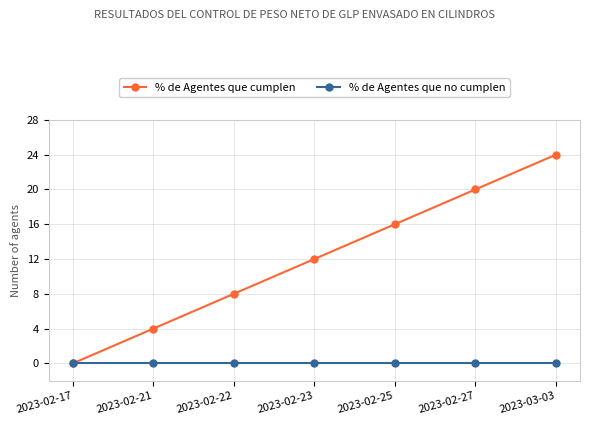

At which category does the chart reach its peak across all series?

2023-03-03